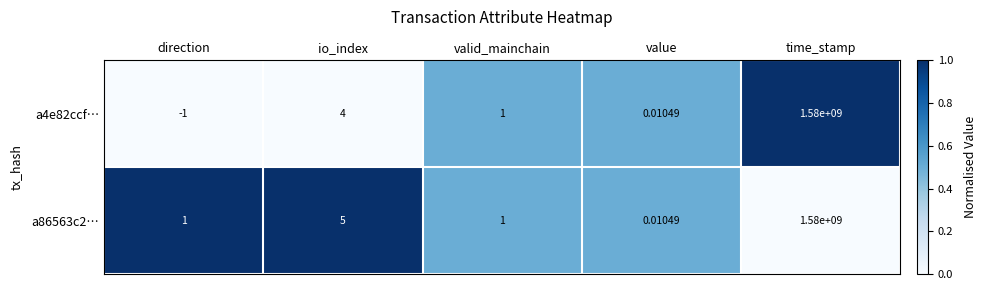

Where is a4e82ccf… nearest to the value 789999999?

io_index